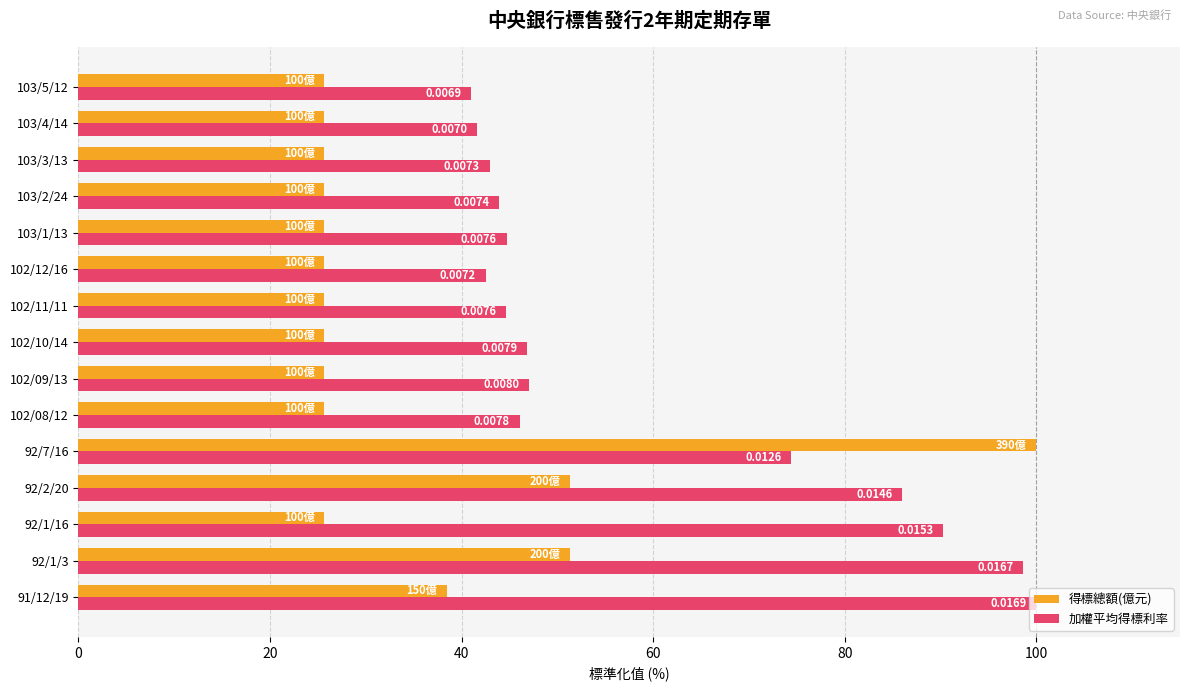

What are all the series names shown in the legend?

得標總額(億元), 加權平均得標利率